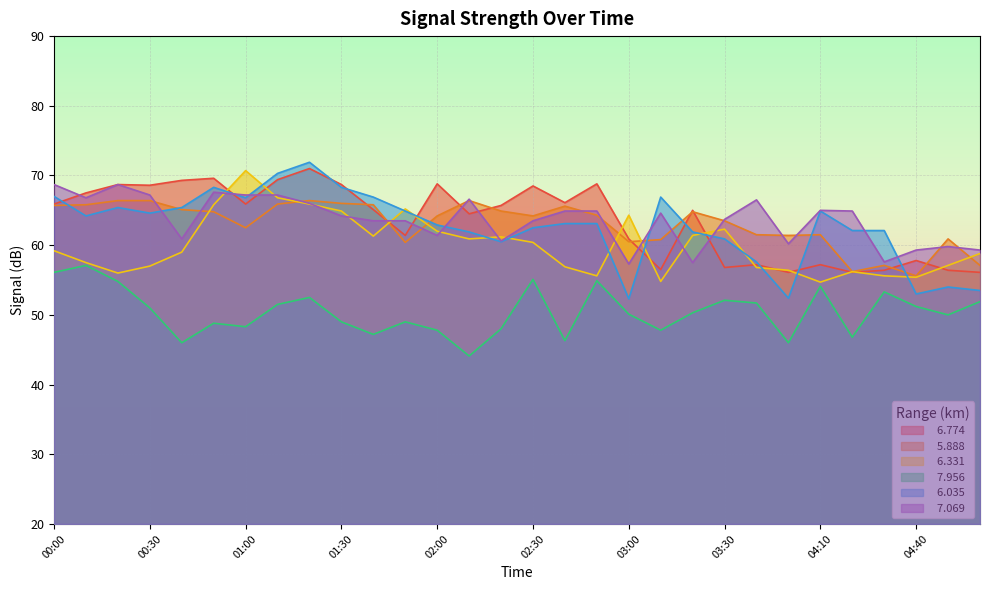

Which has a higher value, 04:20 or 02:20?

02:20